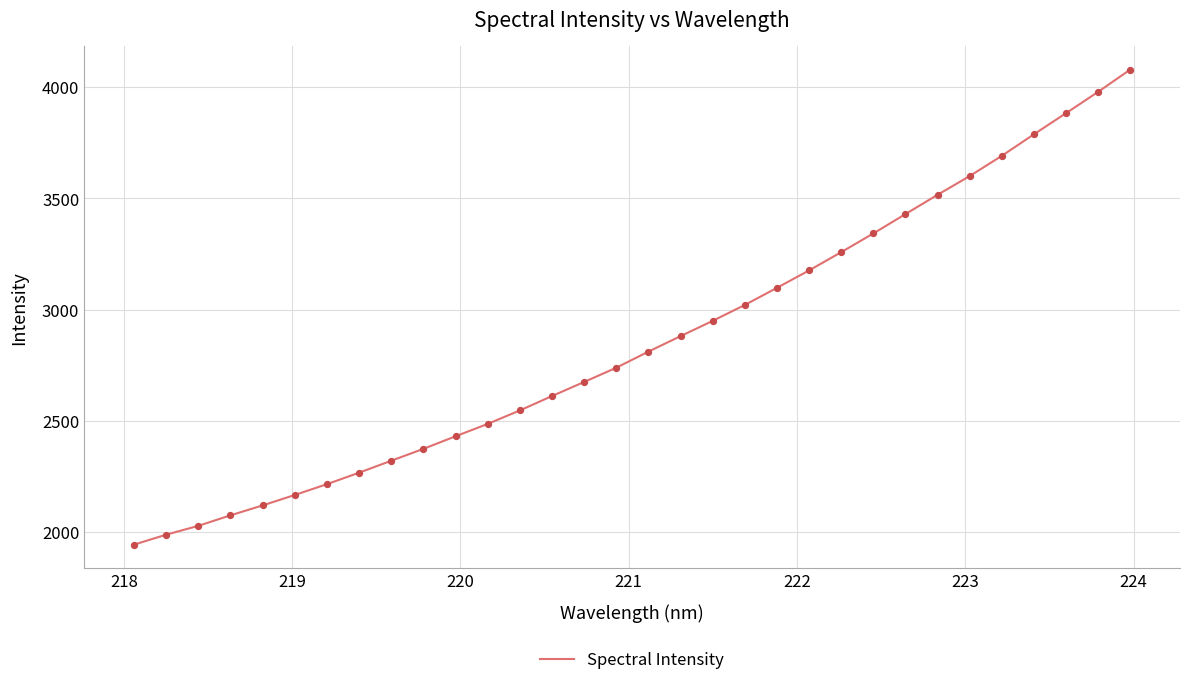

What is the smallest value displayed?

1943.5